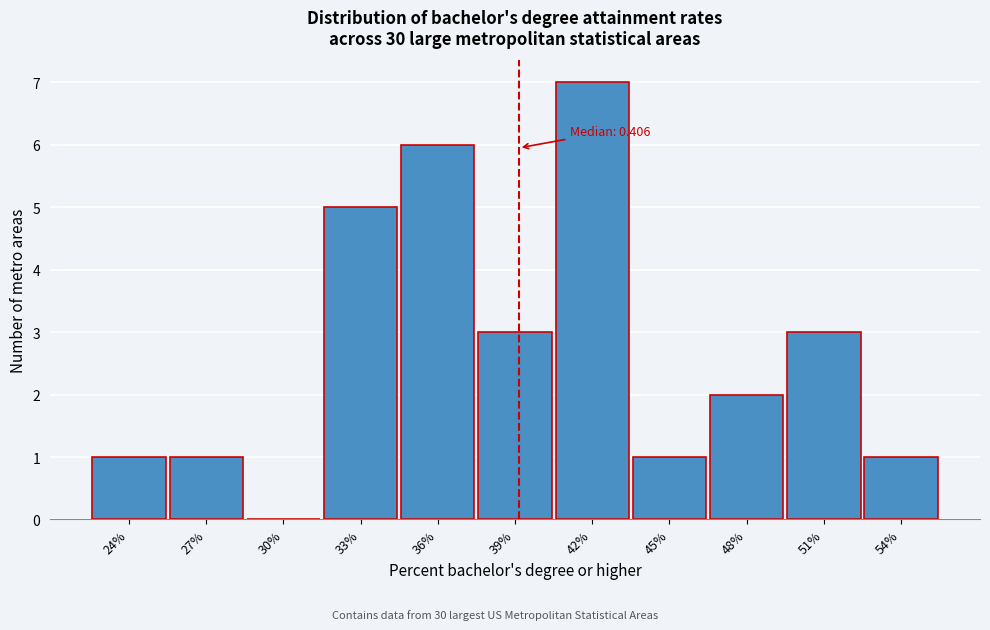

Reading left to right, what are all the values shown in this chart?

24%=1	27%=1	30%=0	33%=5	36%=6	39%=3	42%=7	45%=1	48%=2	51%=3	54%=1